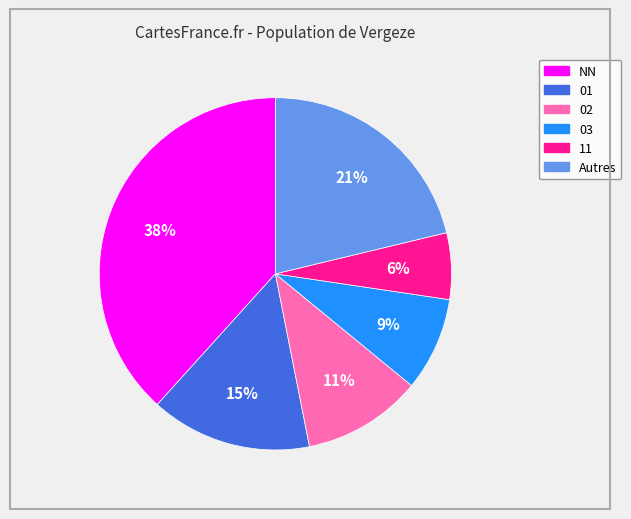

Does any single category account for the majority?

No